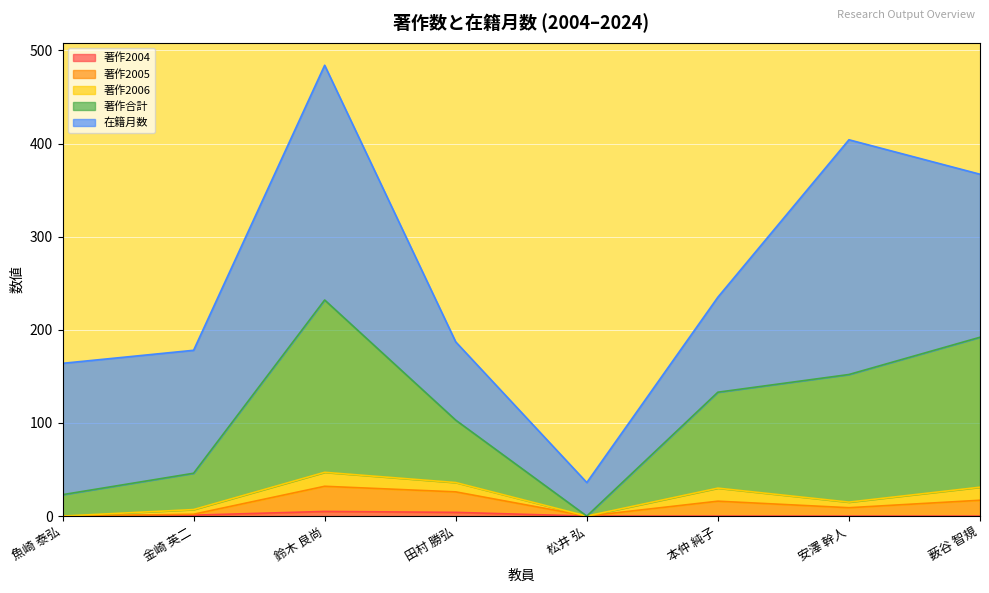

At which category is the sum across all series the highest?

鈴木 良尚